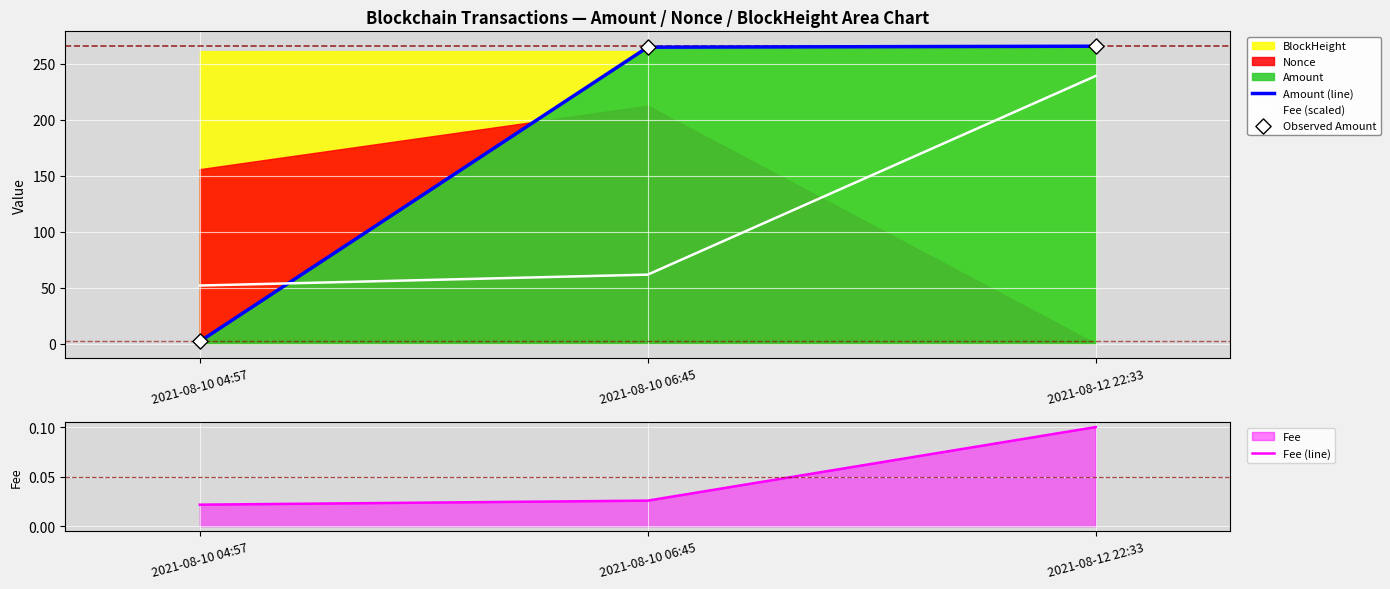

At which category is the sum across all series the highest?

2021-08-12 22:33